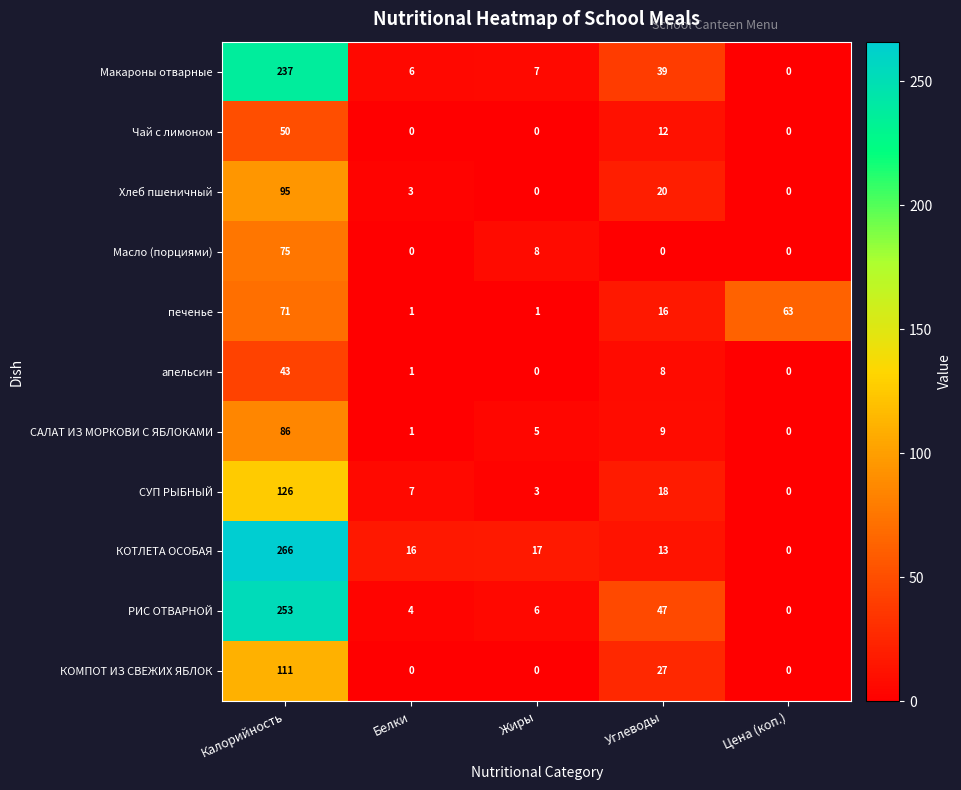

How many positive values does the САЛАТ ИЗ МОРКОВИ С ЯБЛОКАМИ series have?

4